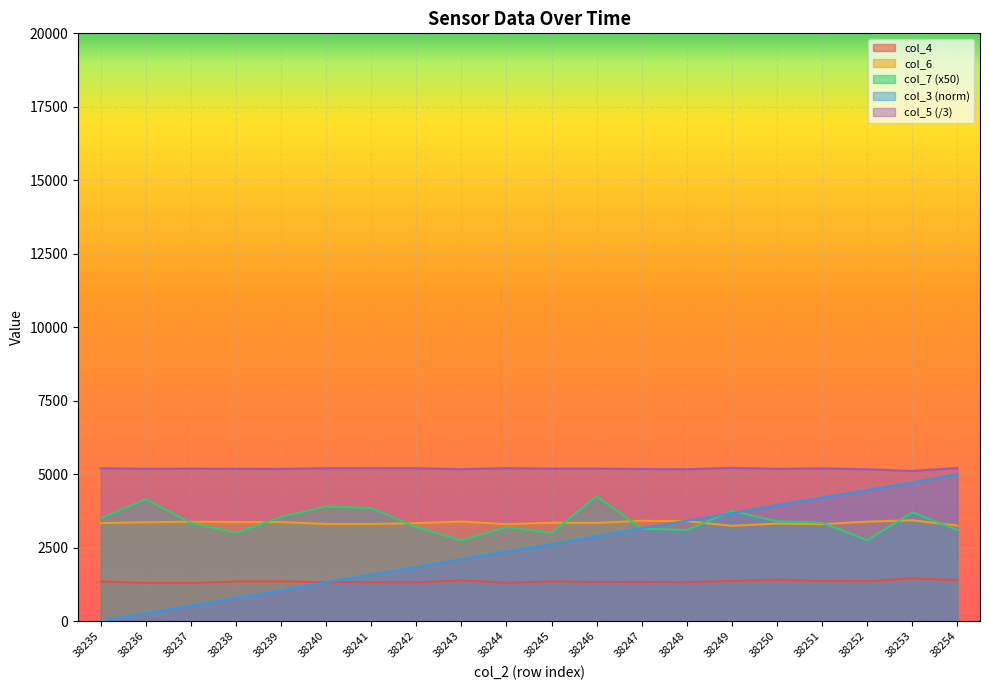

Is the value of col_7 at 38252 greater than the value of col_3 at 38247?

No